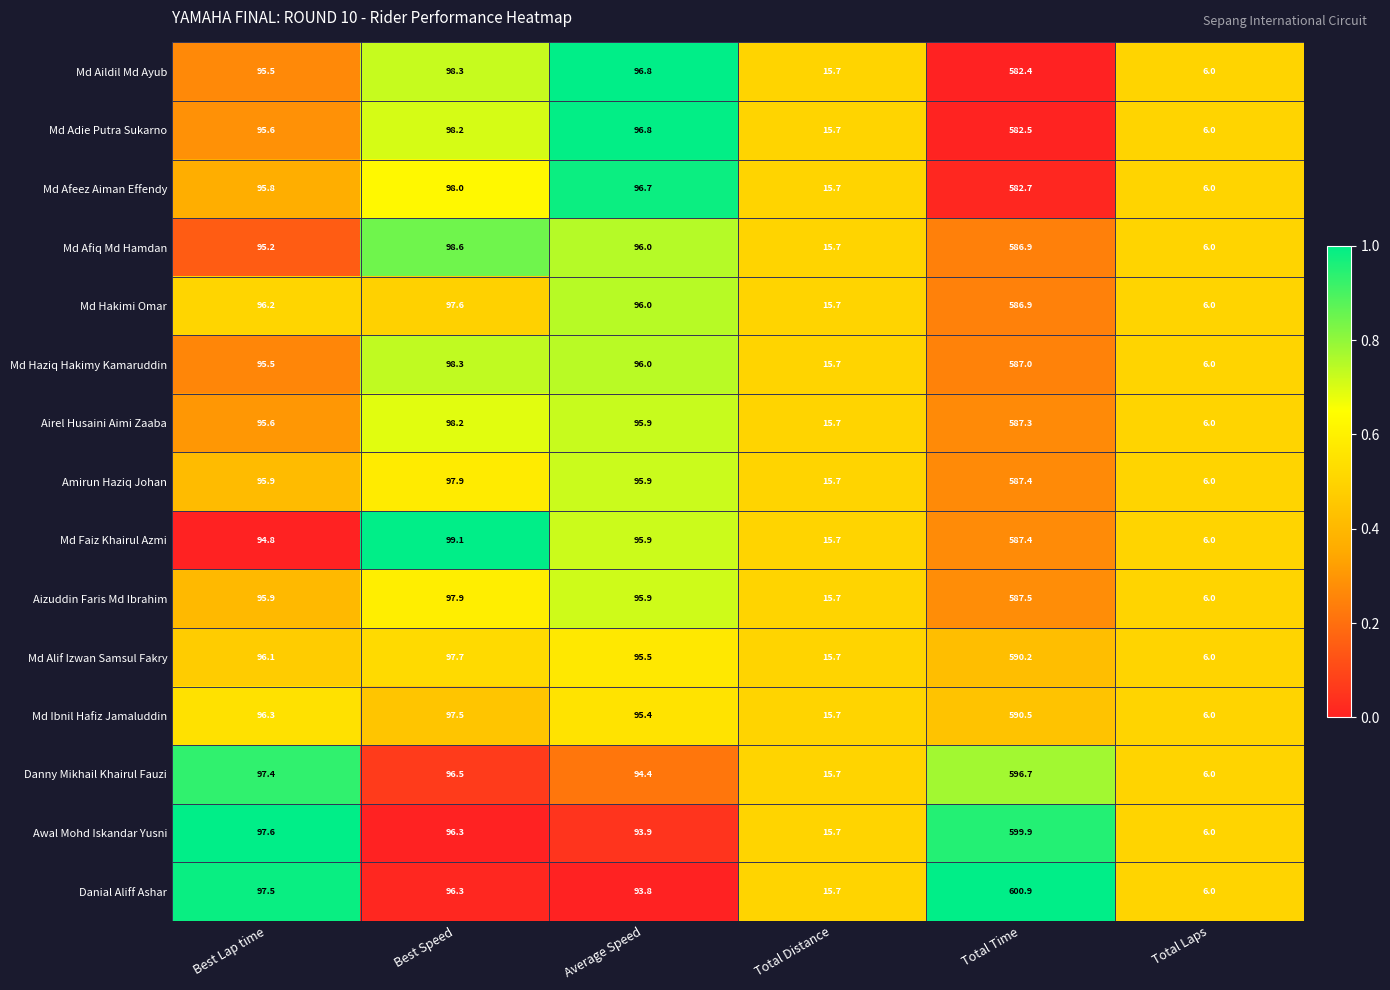

What is the difference between the second highest and minimum values in the Md Hakimi Omar series?

91.6